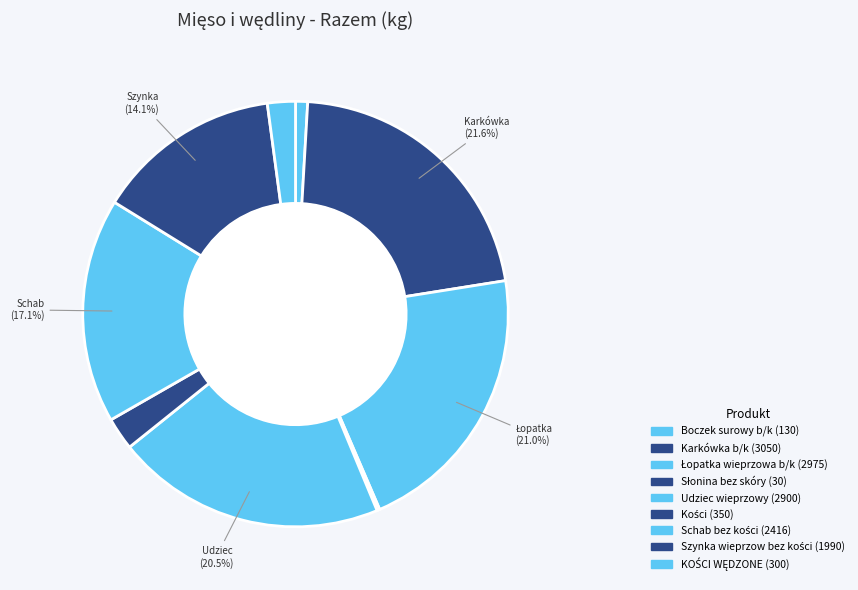

What portion of the pie excludes KOŚCI WĘDZONE?

97.9%